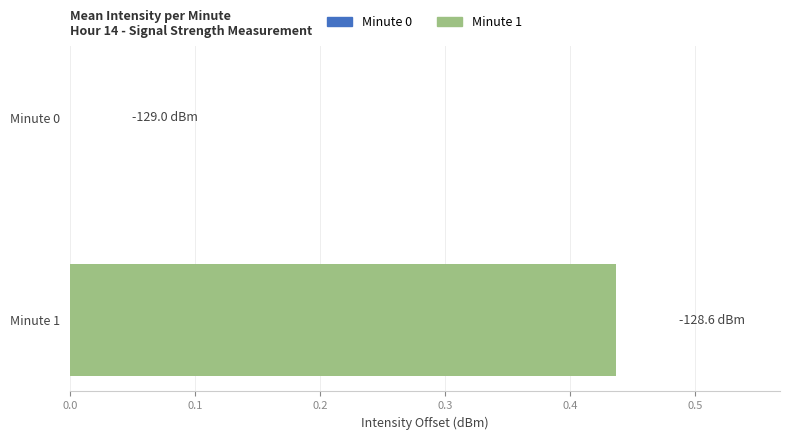

Which category has the highest value across all series?

Minute 1